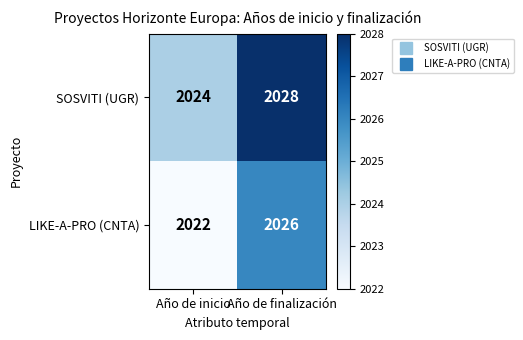

What is the difference between the LIKE-A-PRO (CNTA) values at Año de inicio and Año de finalización?

4